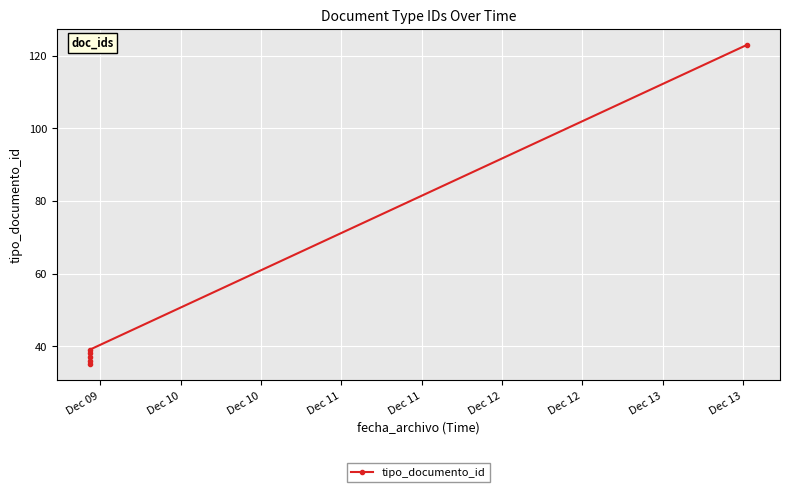

How many data points are less than 38?

3